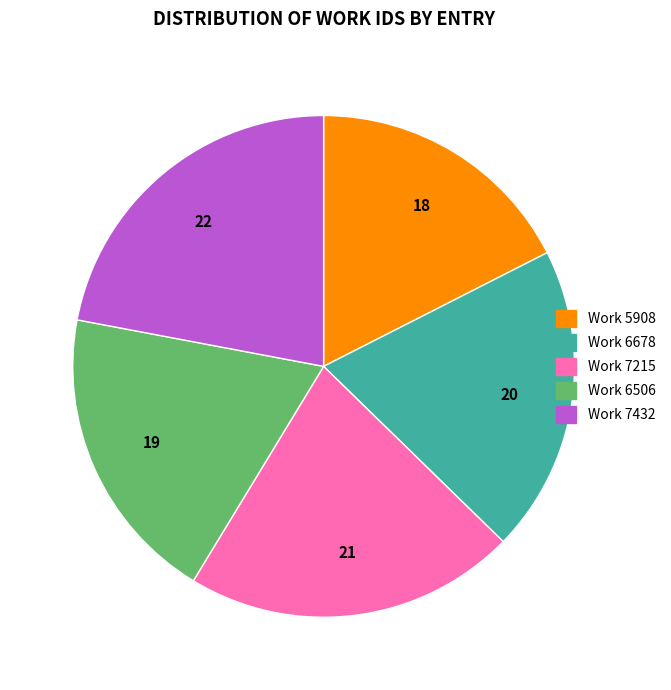

Rank the categories by value from lowest to highest.

Work 5908, Work 6506, Work 6678, Work 7215, Work 7432